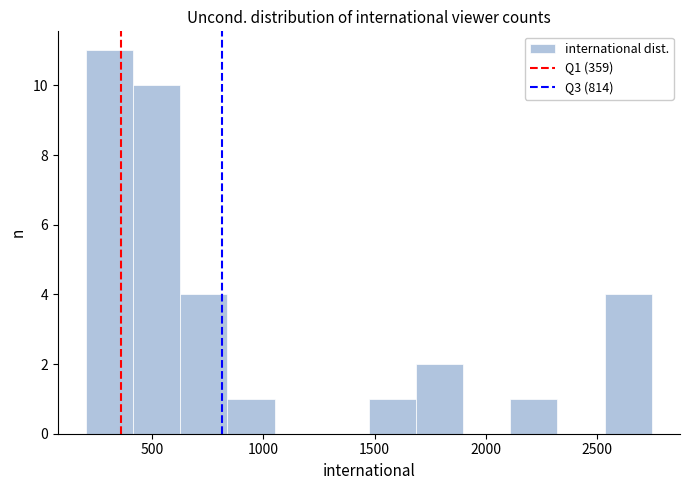

What is the height of the bar covering 850 to 1050 on the x-axis? Neither the bar edges nor the heights are printed on the chart, so give them approximately, as read against the axes.

1